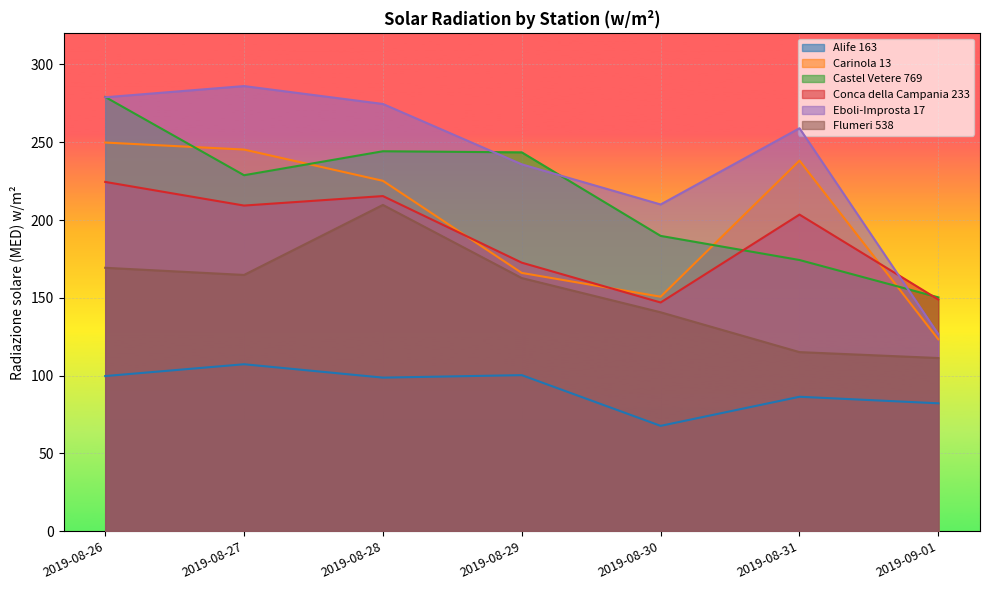

List the labels in order of Carinola 13 value, largest first.

2019-08-26, 2019-08-27, 2019-08-31, 2019-08-28, 2019-08-29, 2019-08-30, 2019-09-01